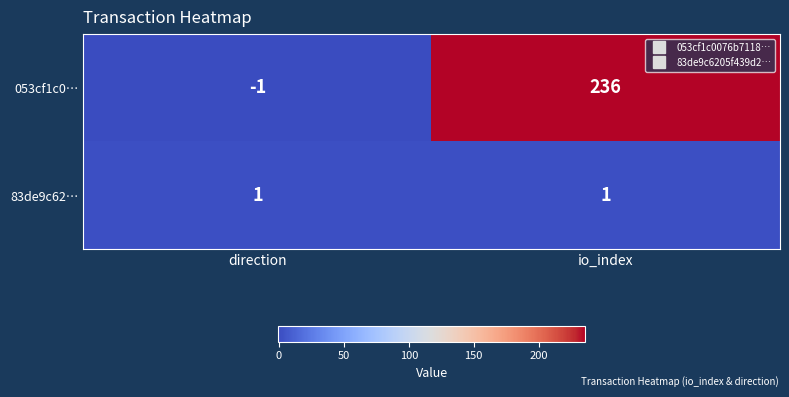

Reading left to right, transcribe all the data shown in this chart.

053cf1c0…: direction=-1	io_index=236
83de9c62…: direction=1	io_index=1